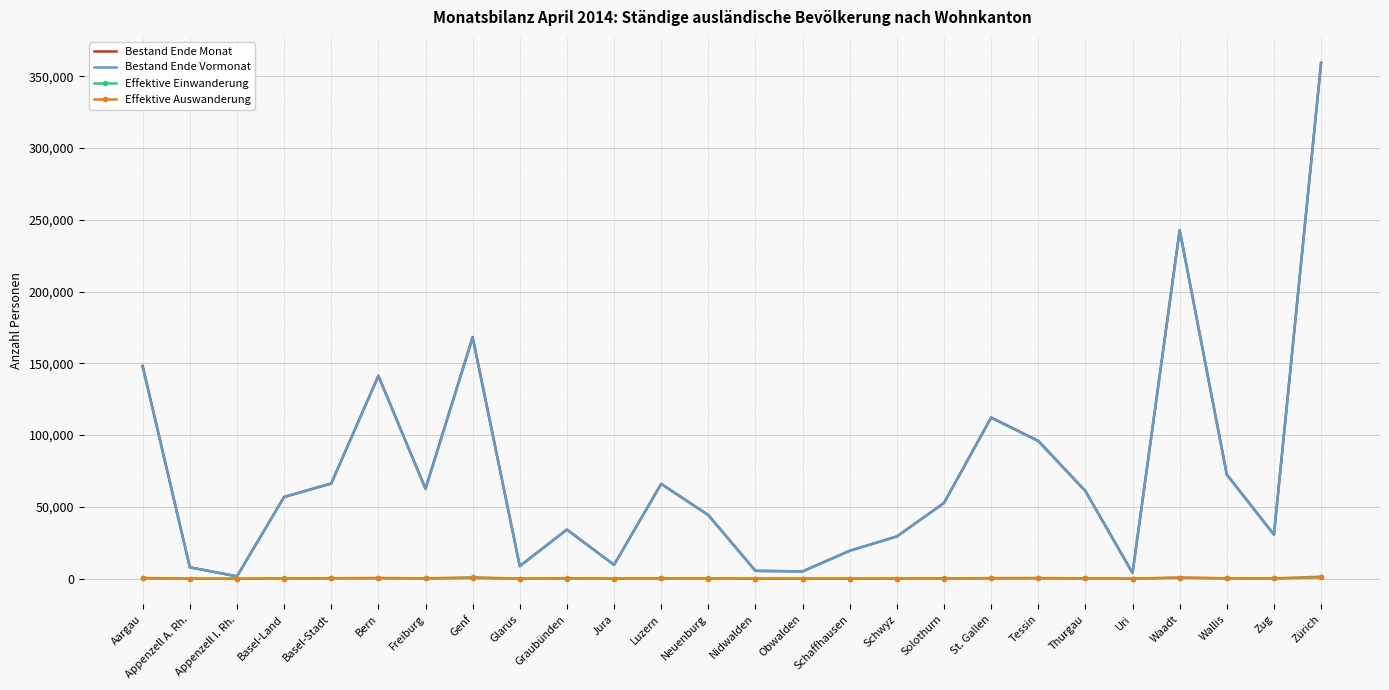

What are all the series names shown in the legend?

Bestand Ende Monat, Bestand Ende Vormonat, Effektive Einwanderung, Effektive Auswanderung